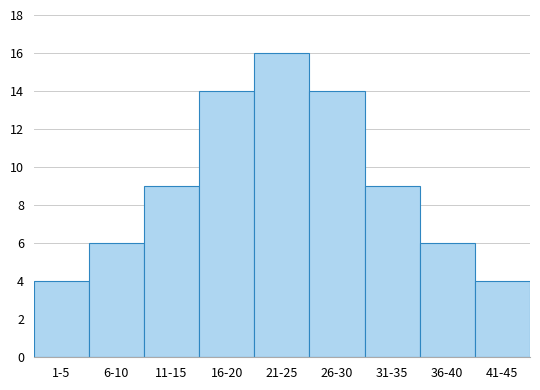

Reading right to left, extract all data points from this chart.

4	6	9	14	16	14	9	6	4